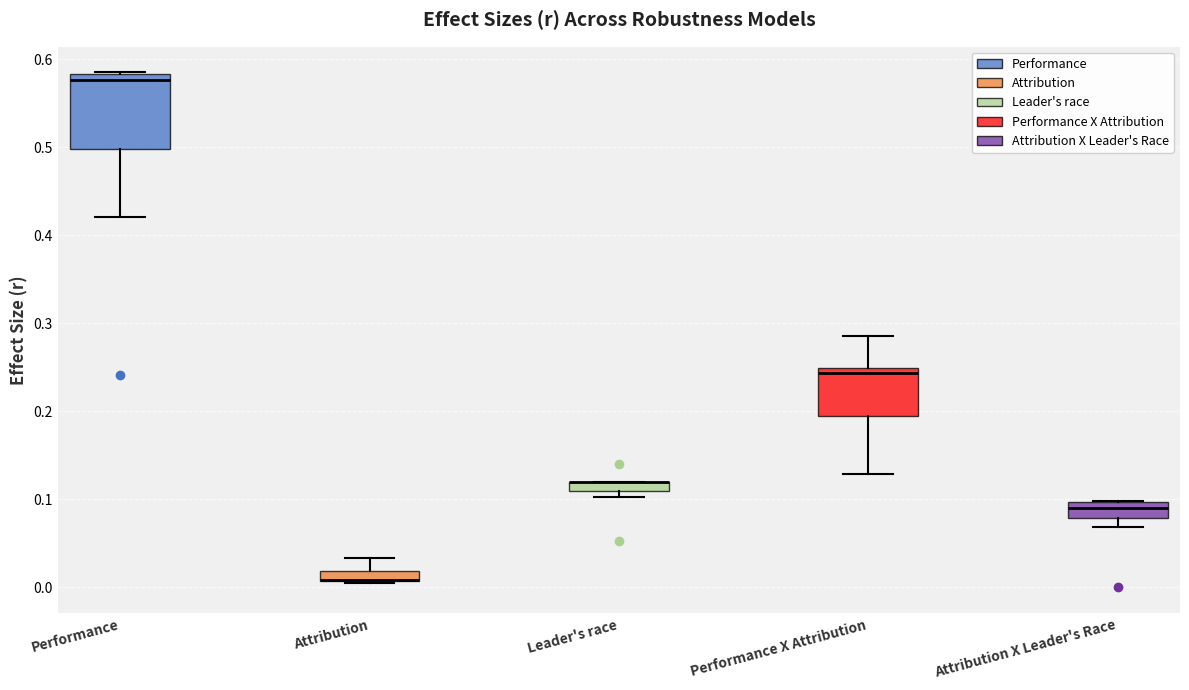

Where does the lower whisker of the box for Performance end on the y-axis? The values are not printed on the chart, so give them approximately, as read against the axis.

0.42